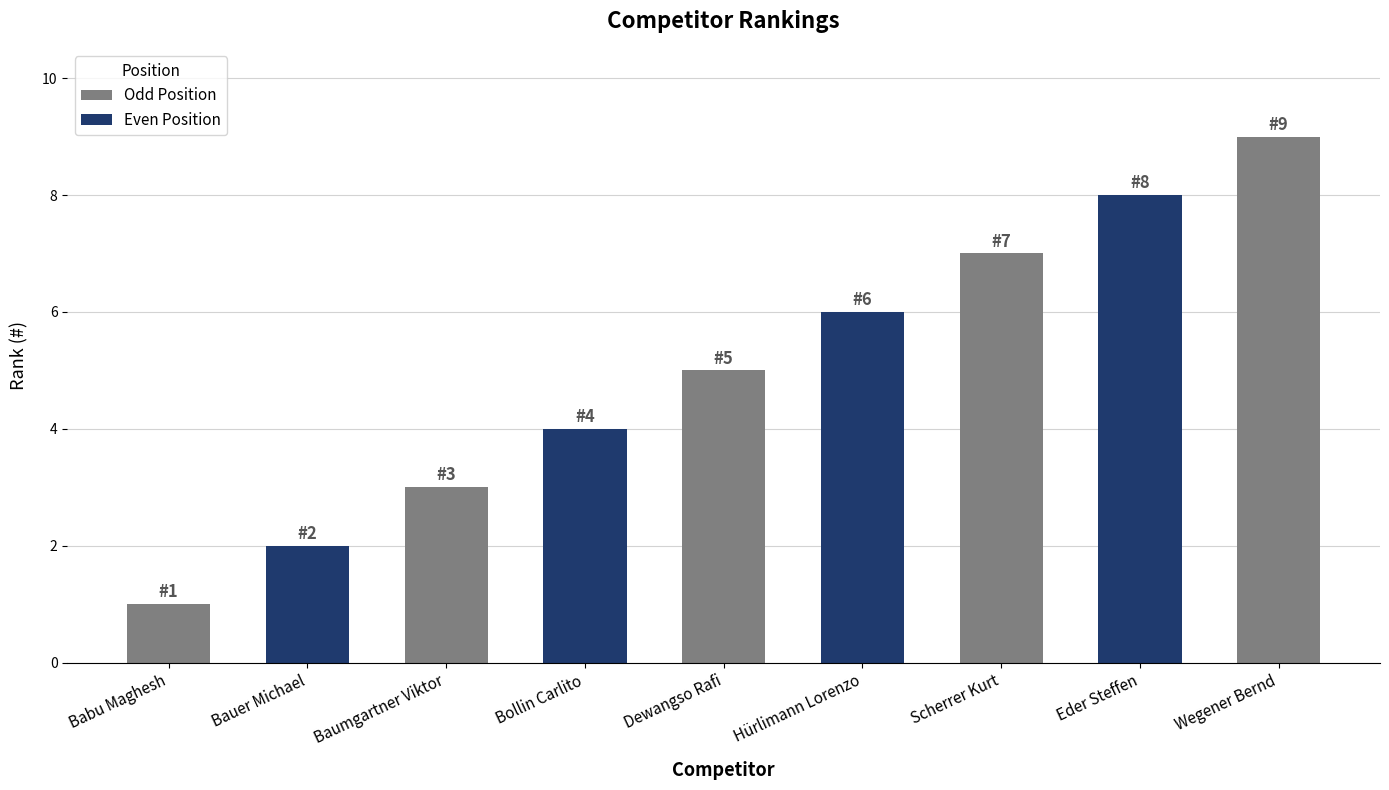

Rank the categories by value from lowest to highest.

Babu Maghesh, Bauer Michael, Baumgartner Viktor, Bollin Carlito, Dewangso Rafi, Hürlimann Lorenzo, Scherrer Kurt, Eder Steffen, Wegener Bernd